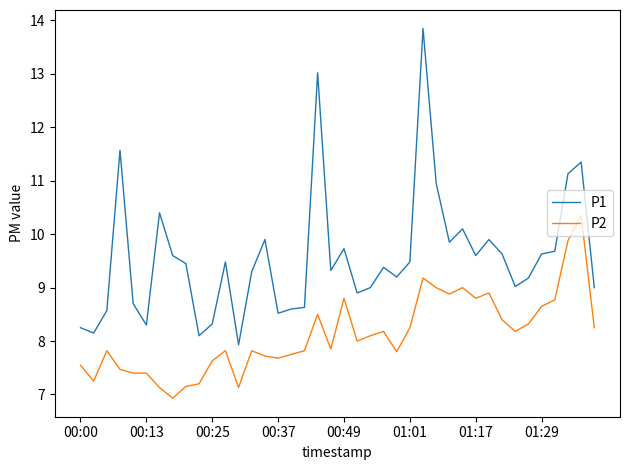

Which series has the largest total across all categories?

P1